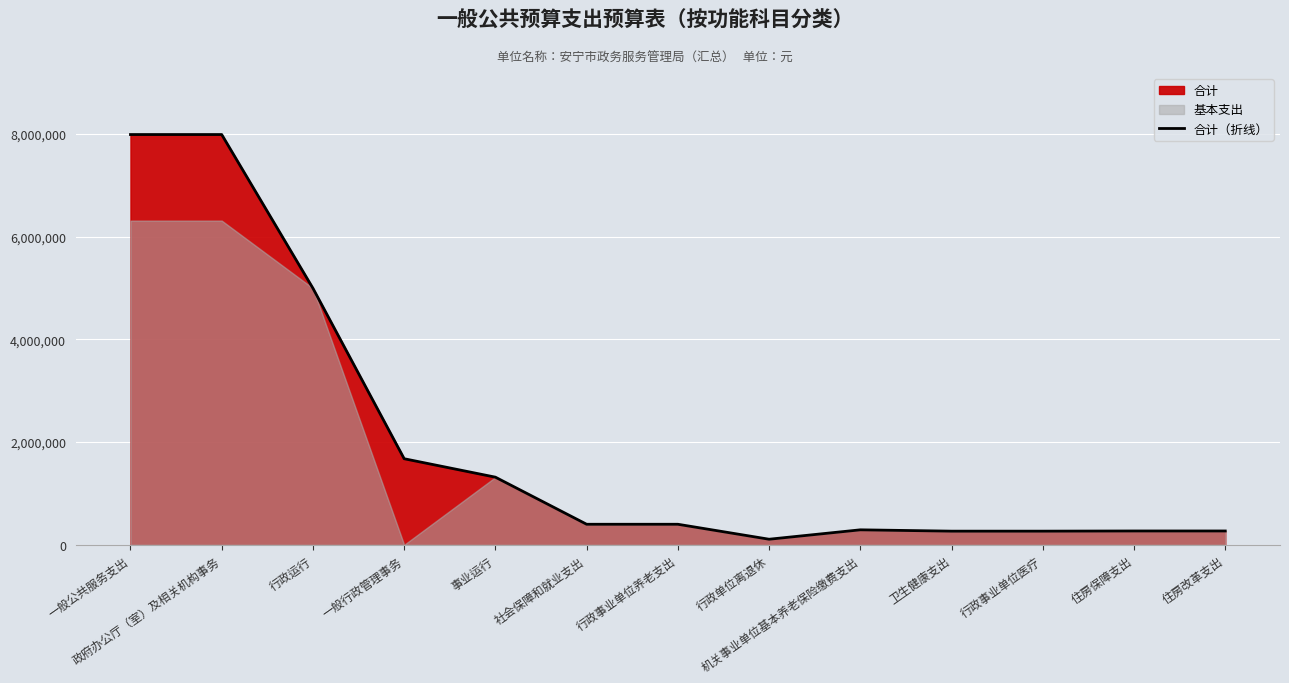

True or false: the data shows 265710 at 卫生健康支出.

True